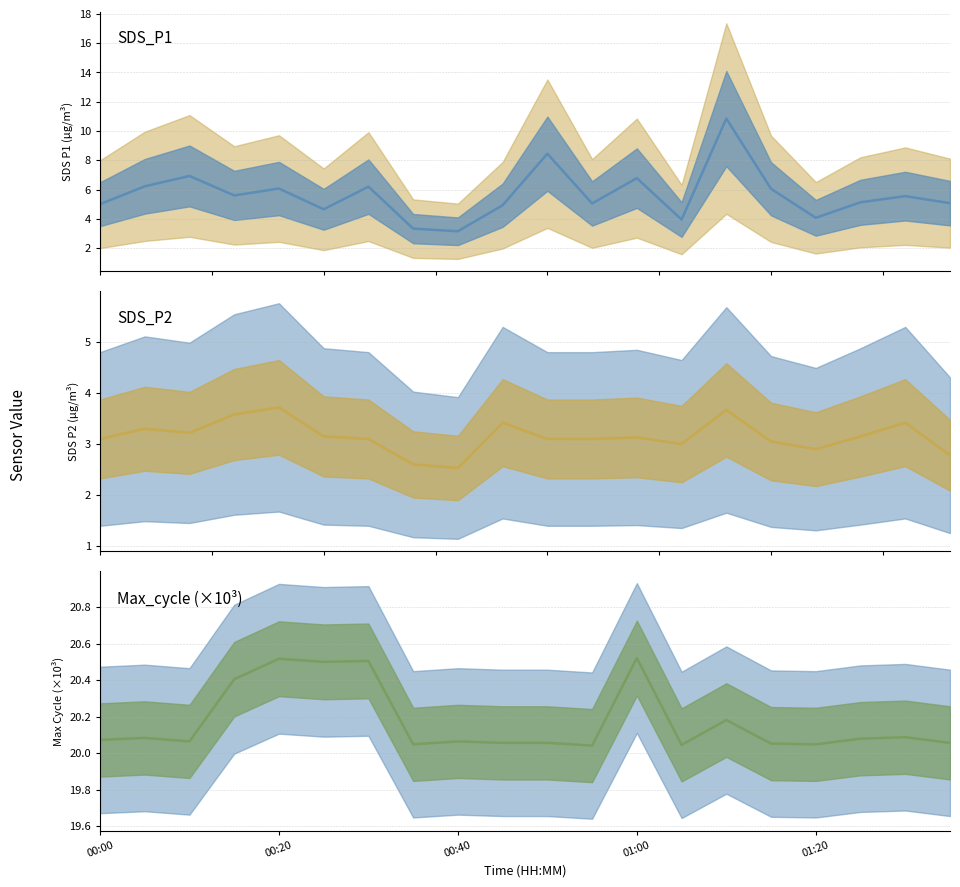

What is the sum of all SDS_P2 values?

63.0